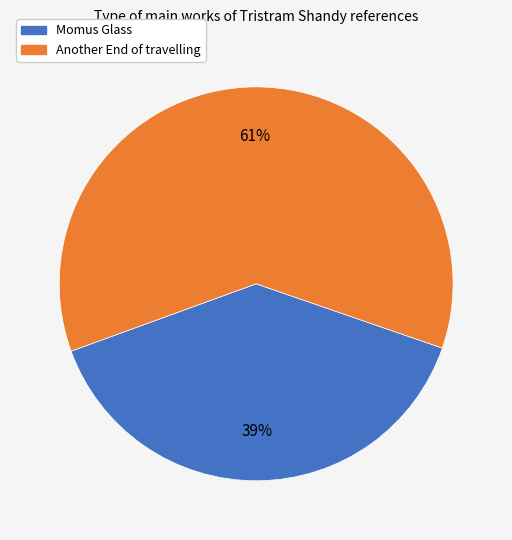

Is the sum of Another End of travelling and Momus Glass greater than half?

Yes